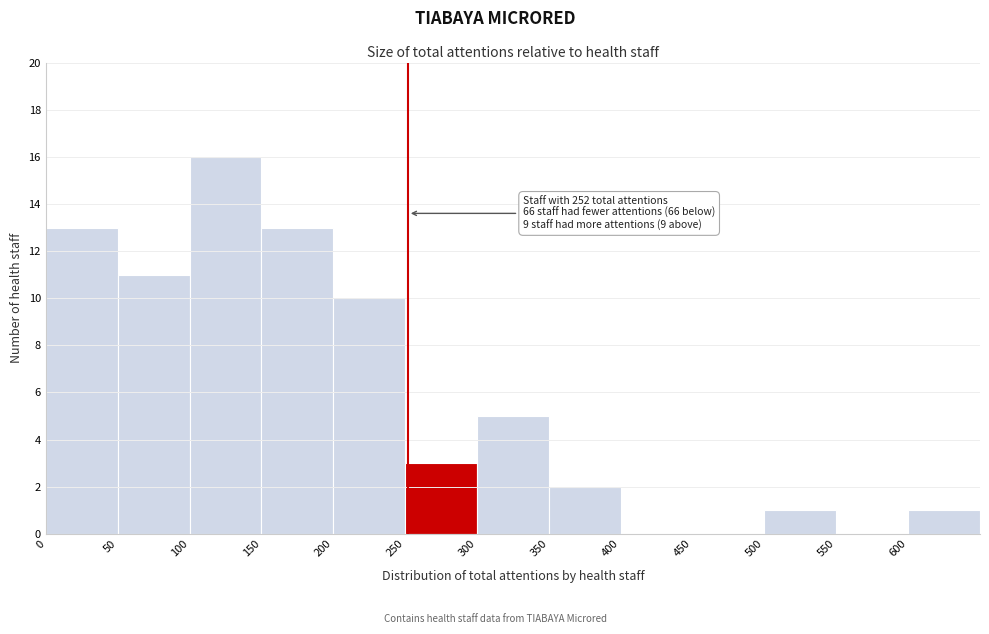

Which range on the x-axis has the tallest bar?

100 to 150